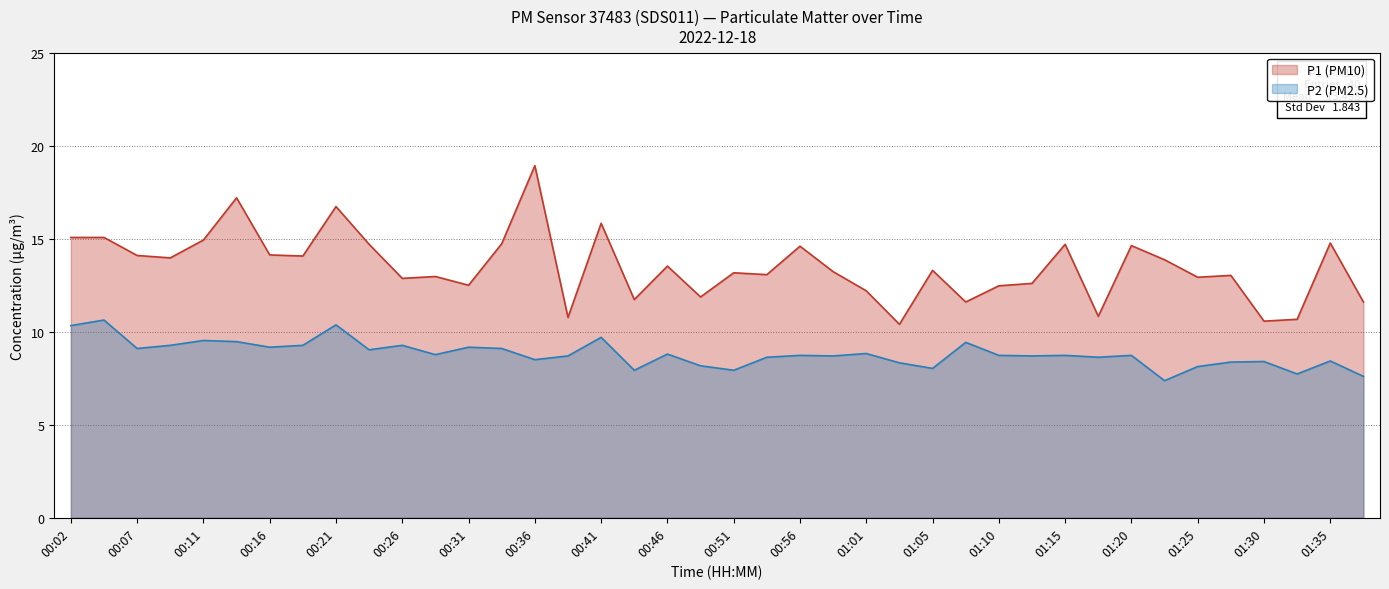

How many values in the P1 line series exceed 13?

24